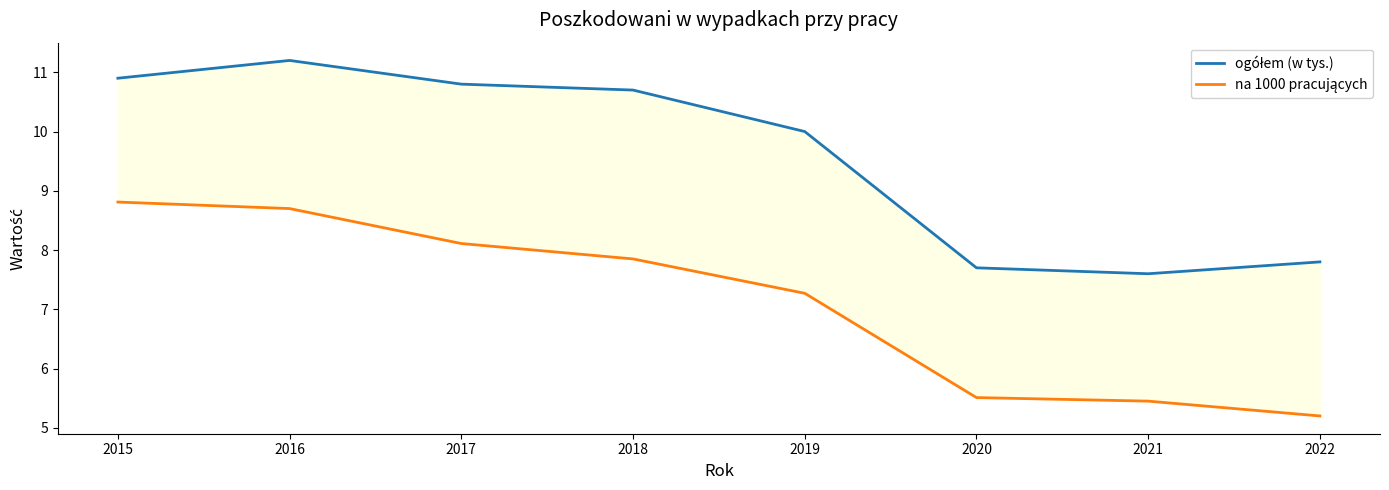

True or false: ogółem (w tys.) has more than 0 points higher than both neighbors.

True